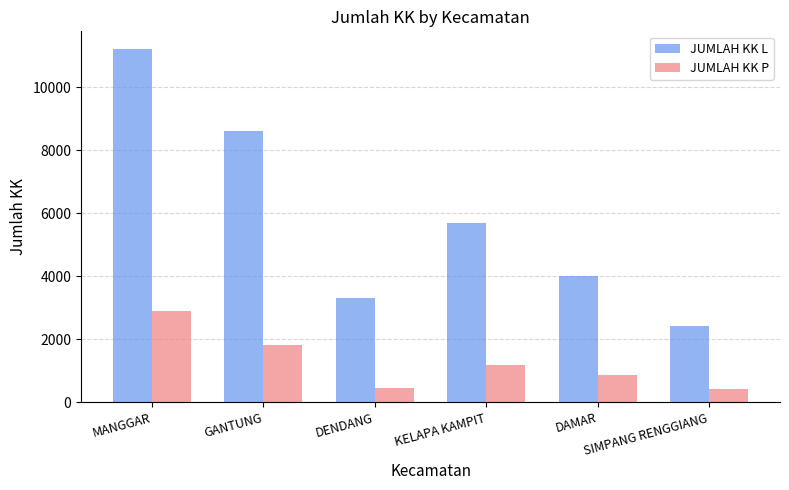

What is the smallest value displayed?

433